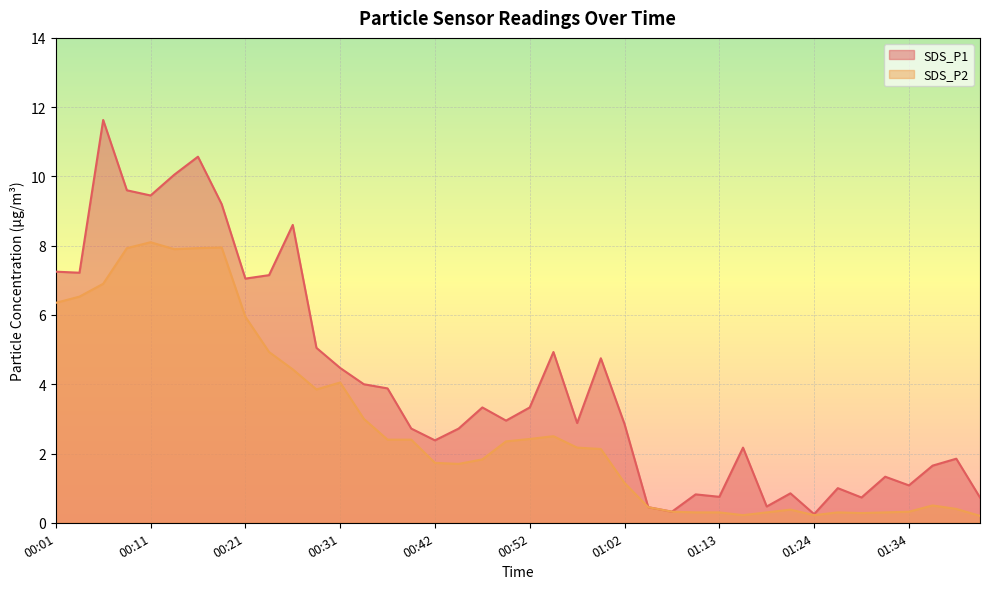

How many lines are shown in the chart?

2